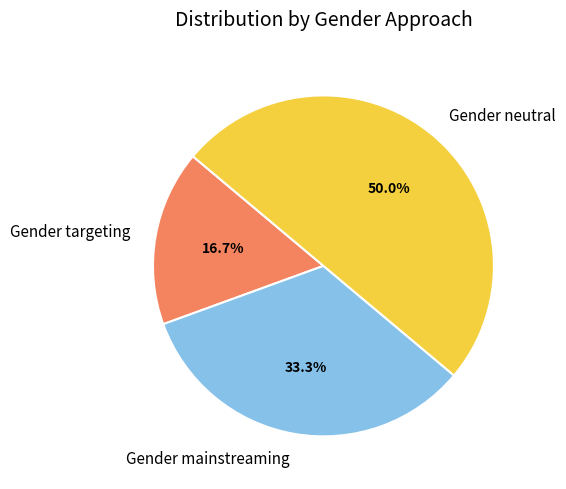

Rank the categories by value from highest to lowest.

Gender neutral, Gender mainstreaming, Gender targeting